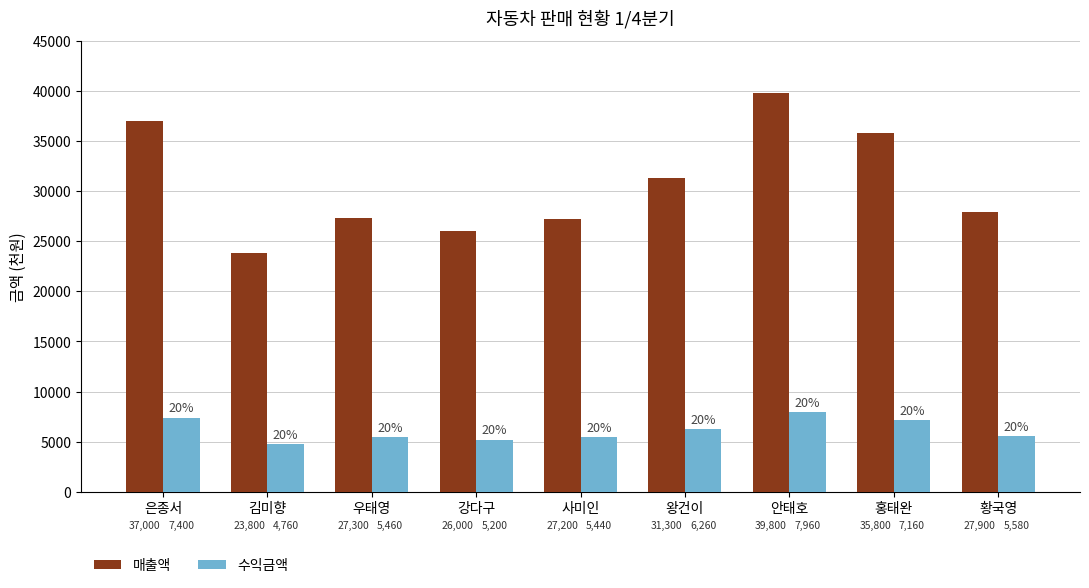

Reading left to right, extract all data points from this chart.

매출액: 37000	23800	27300	26000	27200	31300	39800	35800	27900
수익금액: 7400	4760	5460	5200	5440	6260	7960	7160	5580